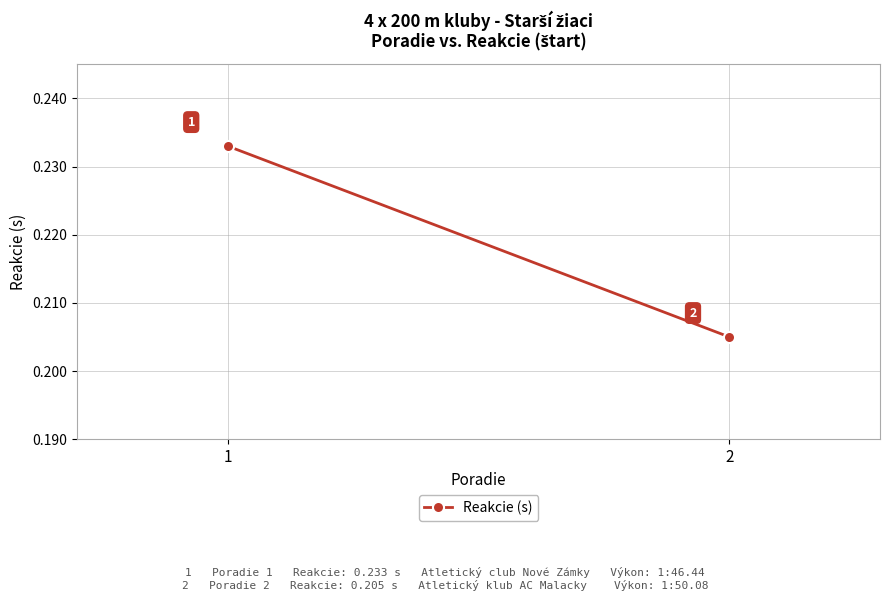

Rank the categories by value from lowest to highest.

2, 1